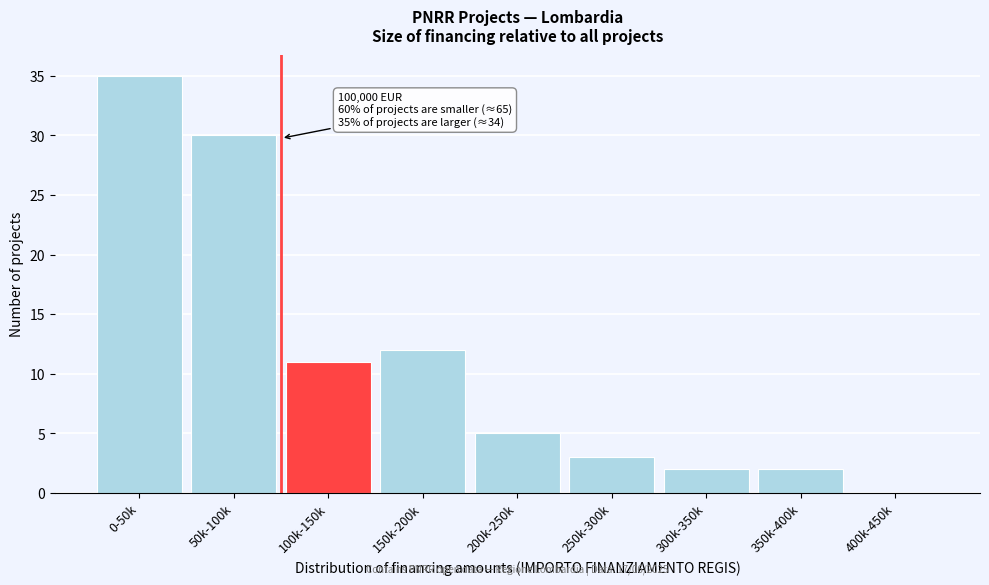

Reading left to right, extract all data points from this chart.

0-50k=35	50k-100k=30	100k-150k=11	150k-200k=12	200k-250k=5	250k-300k=3	300k-350k=2	350k-400k=2	400k-450k=0